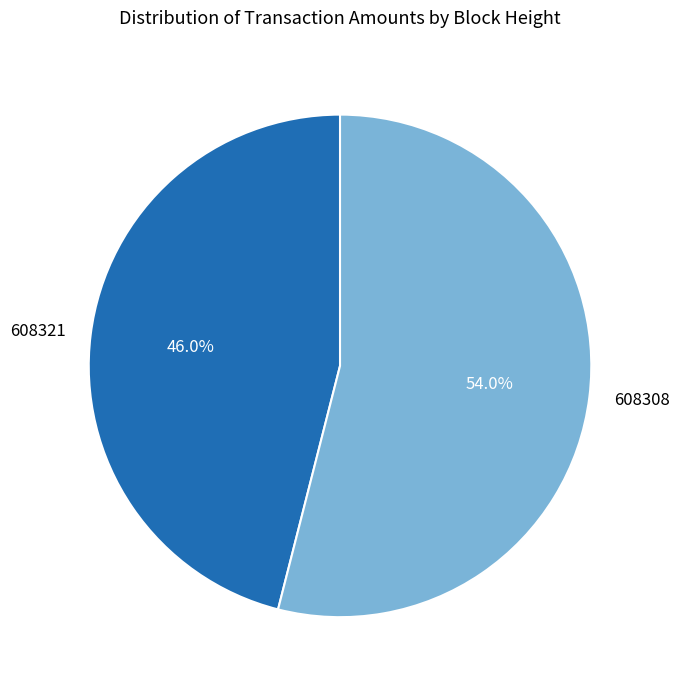

Is there any slice that represents more than half of the pie?

Yes